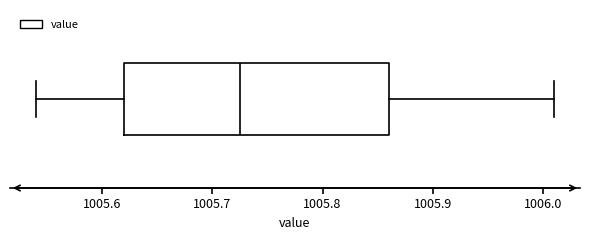

Where is the right edge of the box on the x-axis? The values are not printed on the chart, so give them approximately, as read against the axis.

1005.86